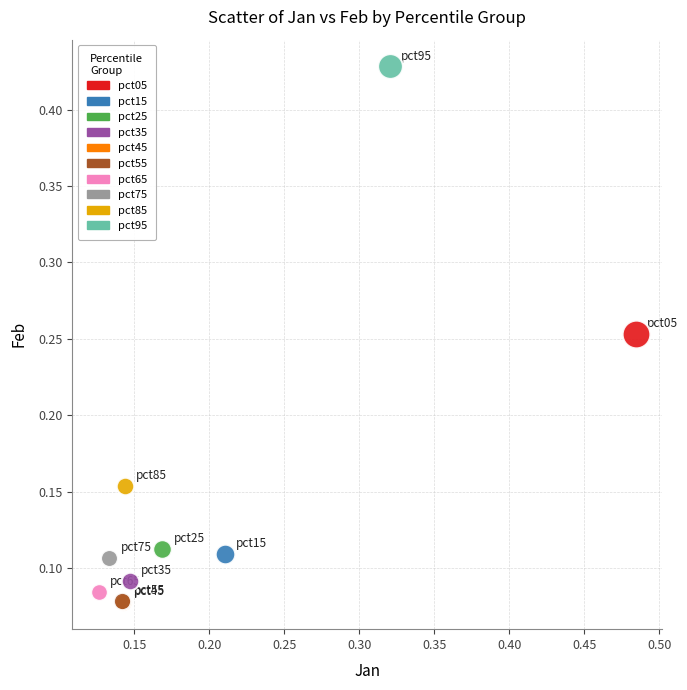

What are all the series names shown in the legend?

pct05, pct15, pct25, pct35, pct45, pct55, pct65, pct75, pct85, pct95